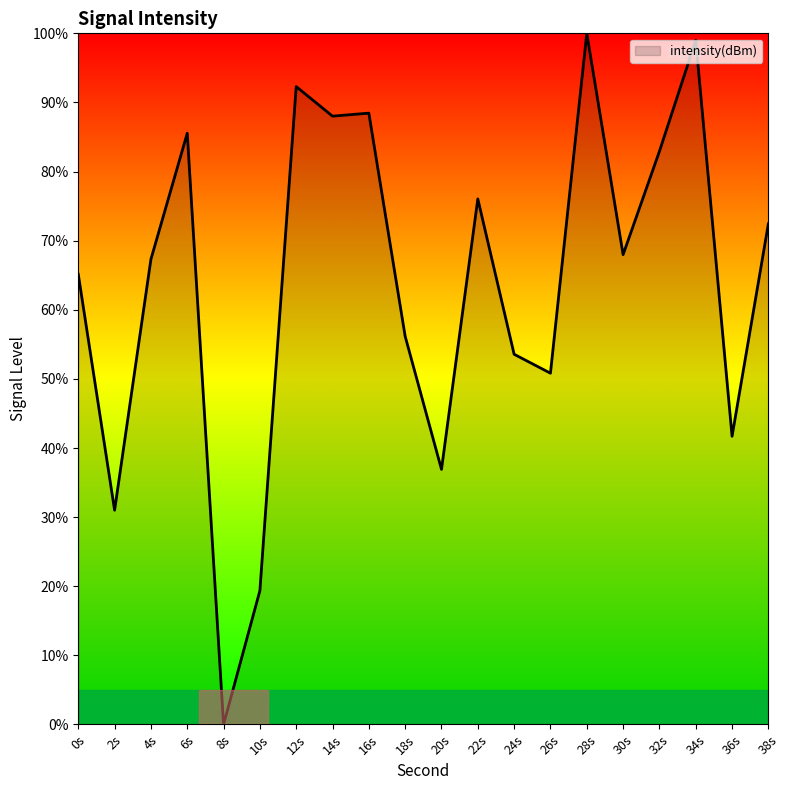

What is the maximum value shown in the chart?

100.0